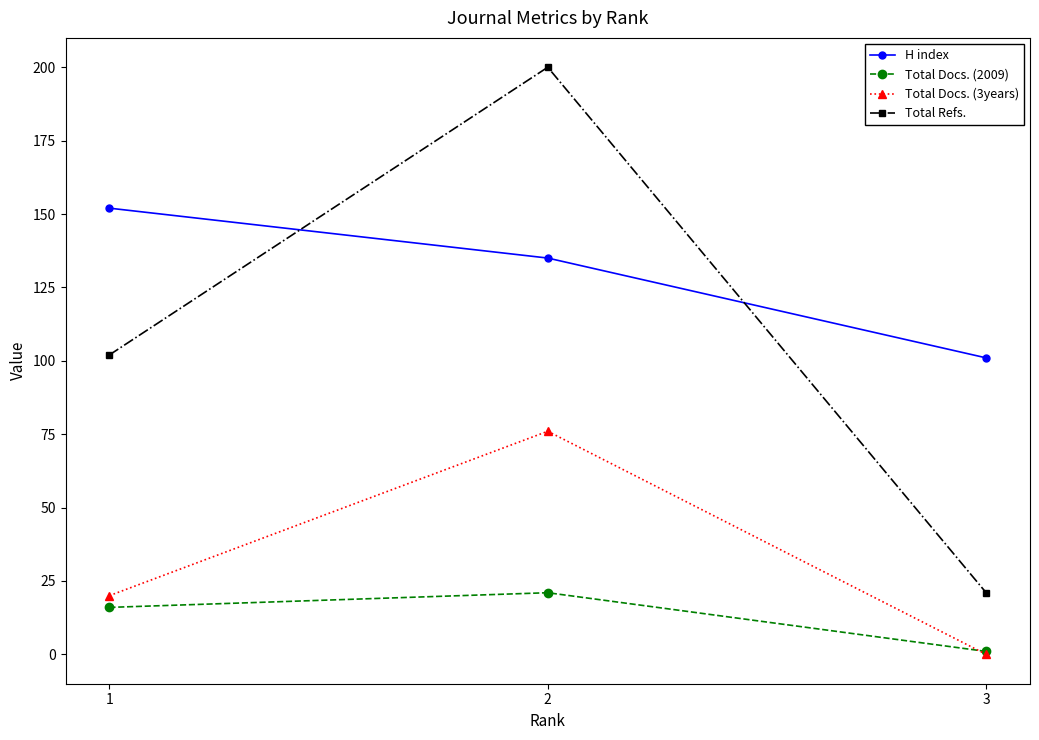

The Total Docs. (2009) series shows 16 at 1. True or false?

True